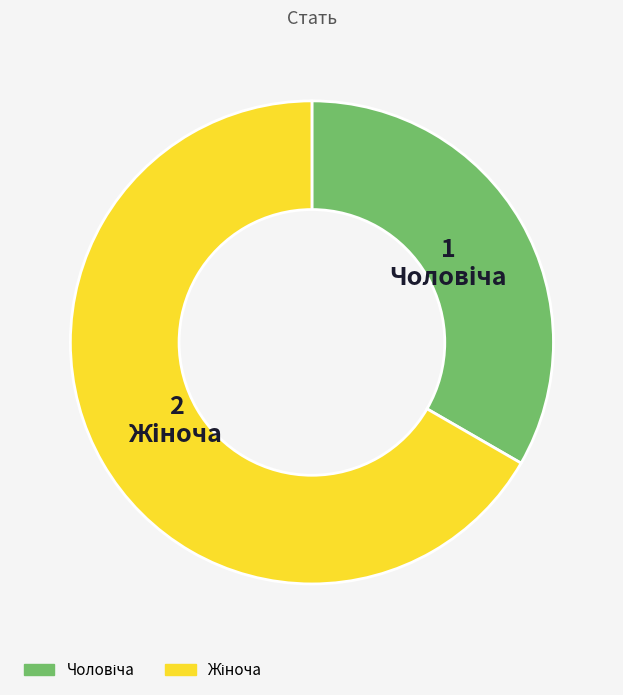

Count the number of slices in the pie.

2